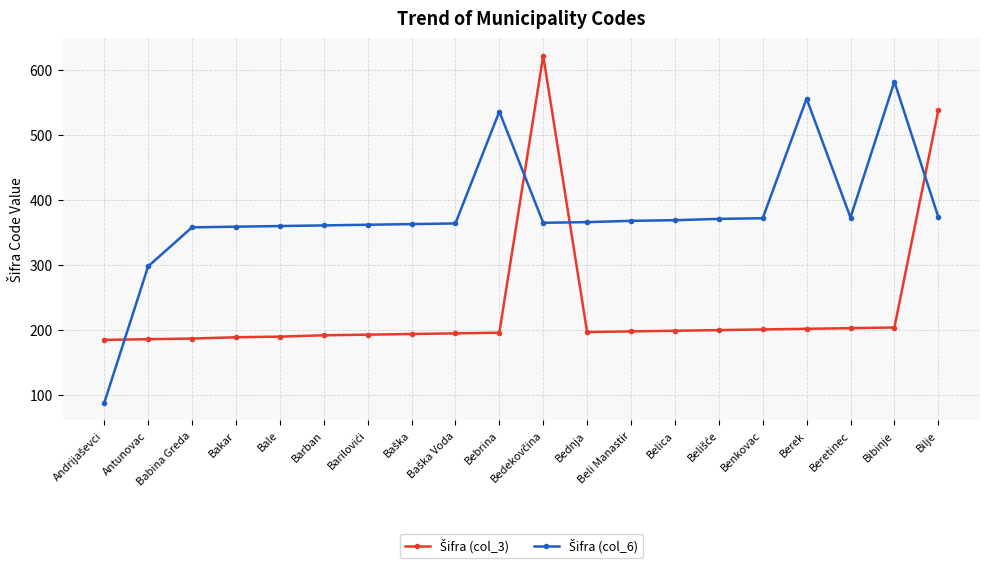

At how many categories does at least one series exceed 113?

20